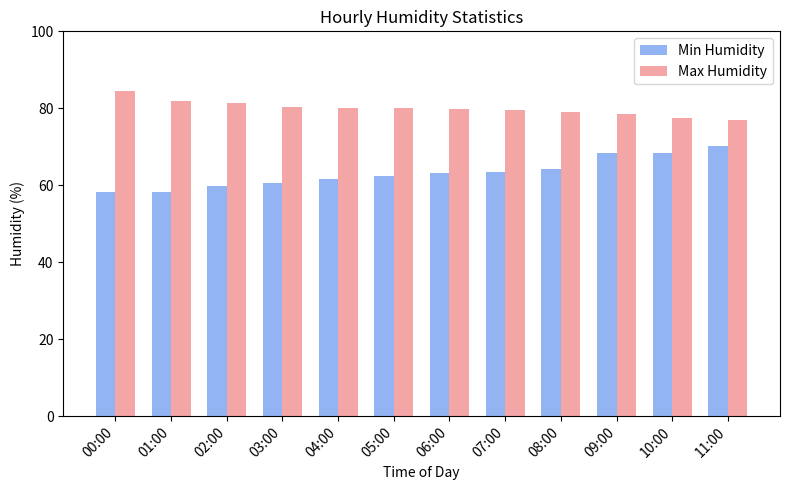

Rank the series by their average value, from highest to lowest.

Max Humidity, Min Humidity